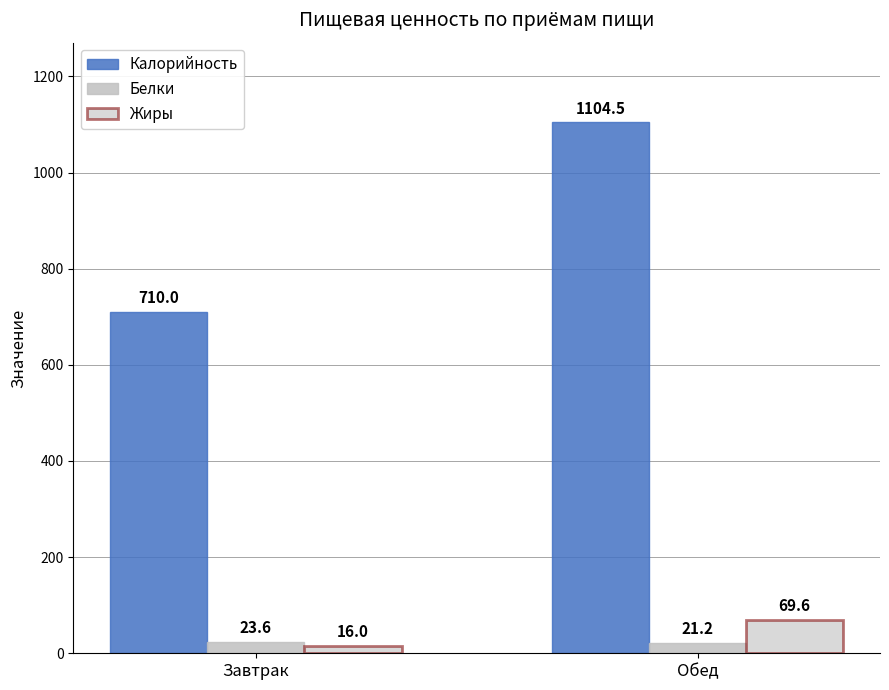

What is the smallest value displayed?

16.0